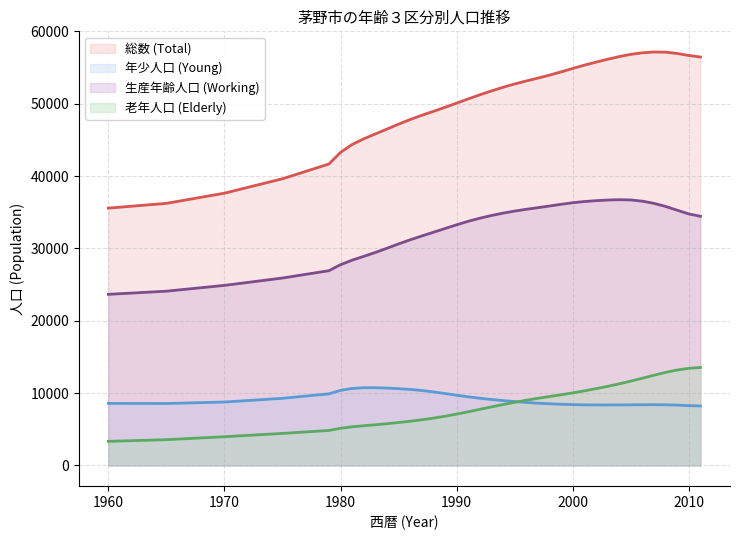

True or false: 総数 (Total) and 老年人口 (Elderly) cross at least once.

False